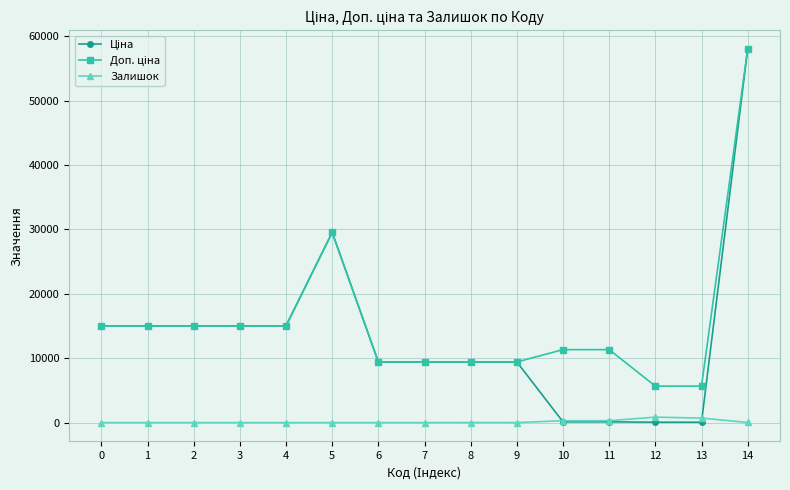

At how many categories does at least one series exceed 43241?

1